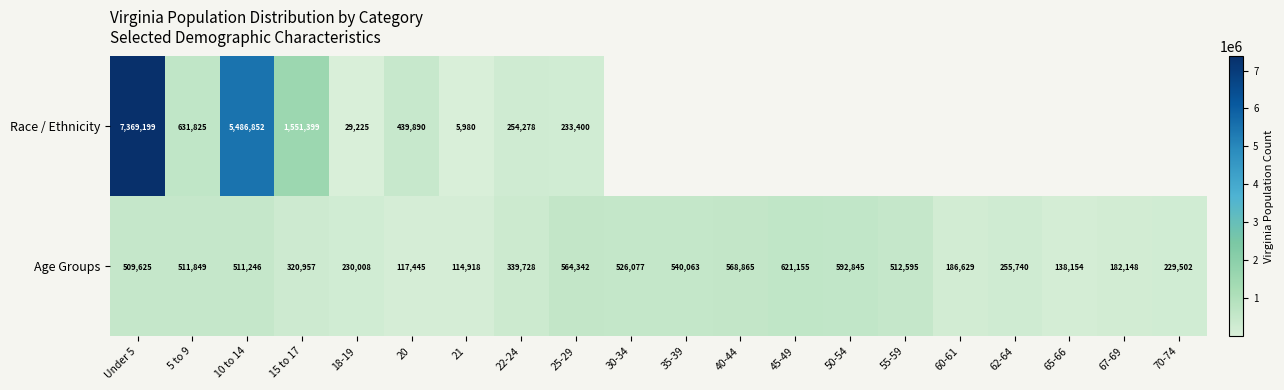

Which category has the lowest value across all series?

21